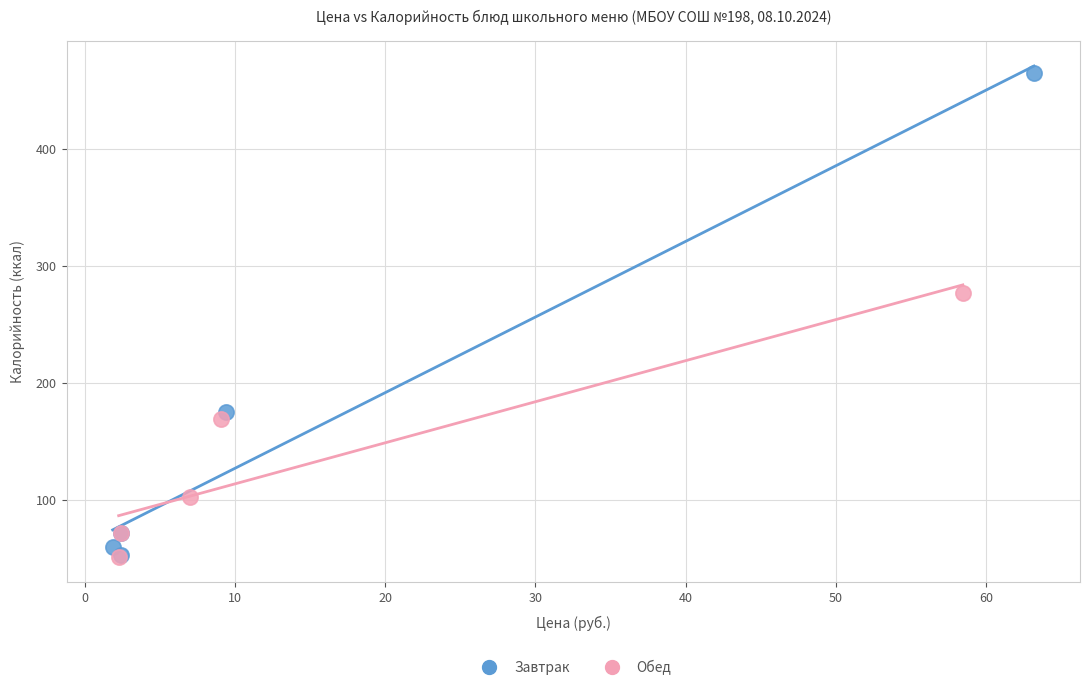

Which series has the largest Y range (max minus min)?

Завтрак